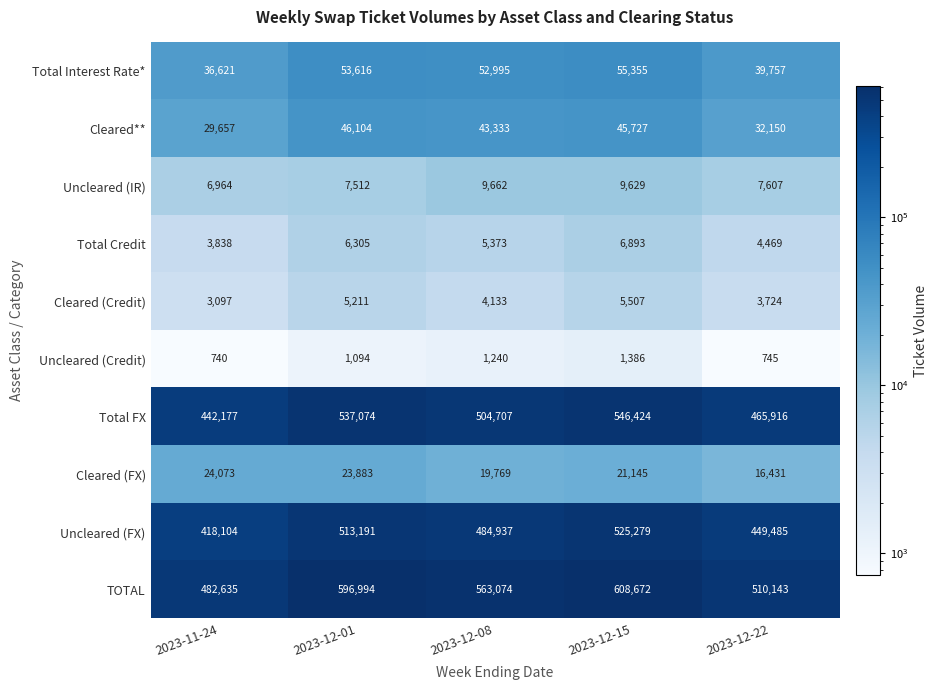

What is the maximum value for Cleared**?

46104